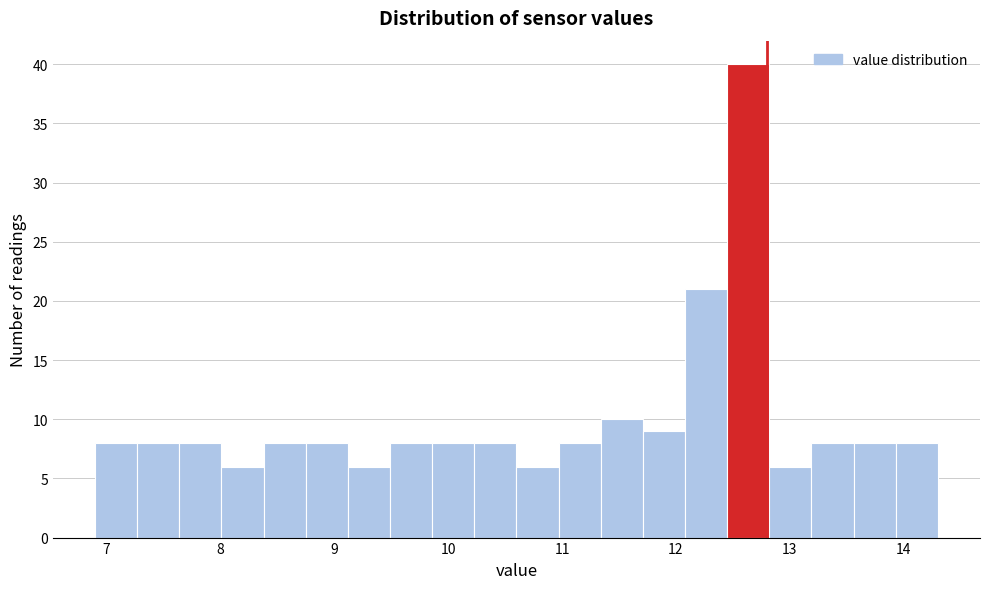

Around what value on the x-axis is the tallest bar? Give the approximate position of its centre, as read against the axis.

12.6